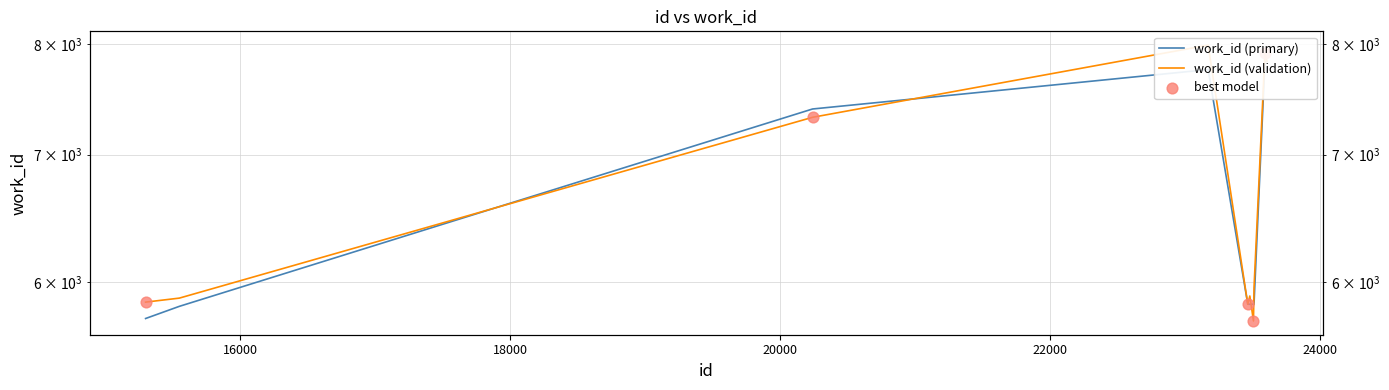

Approximately how many times larger is the value at 23591 compared to 23479?

1.3